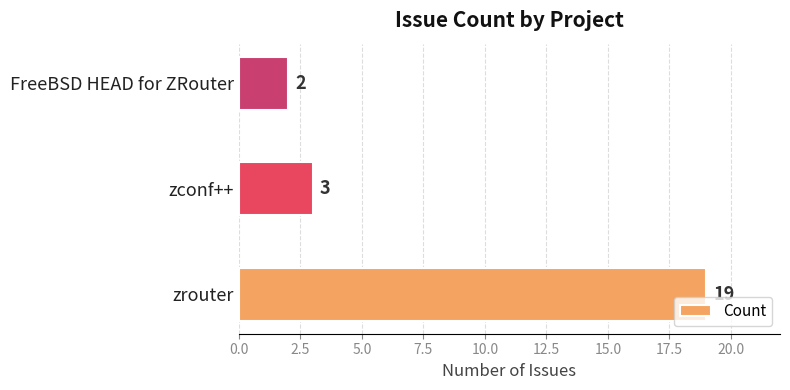

True or false: the data shows 19 at zrouter.

True